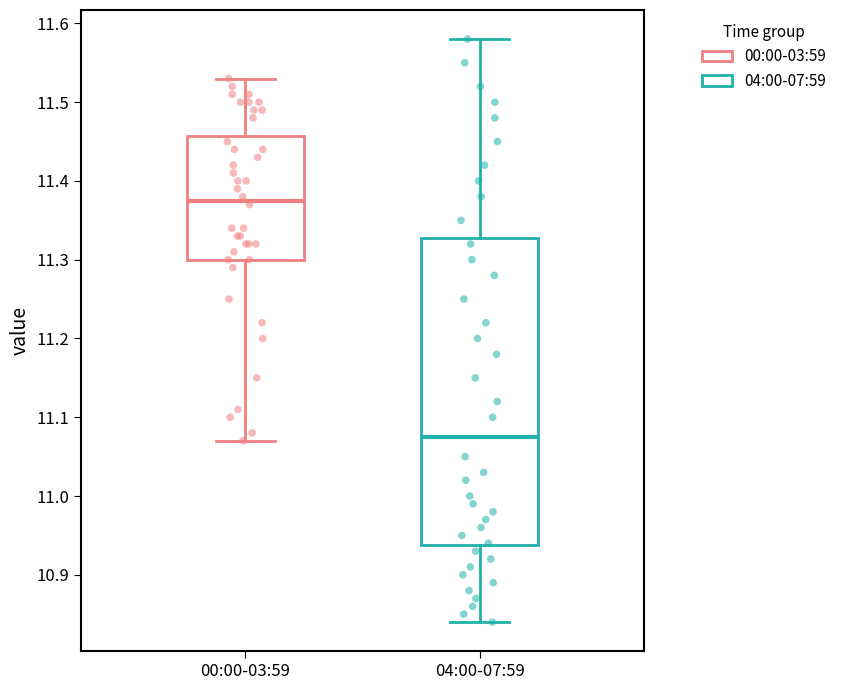

Which box is the tallest, from its lower edge to its upper edge?

04:00-07:59